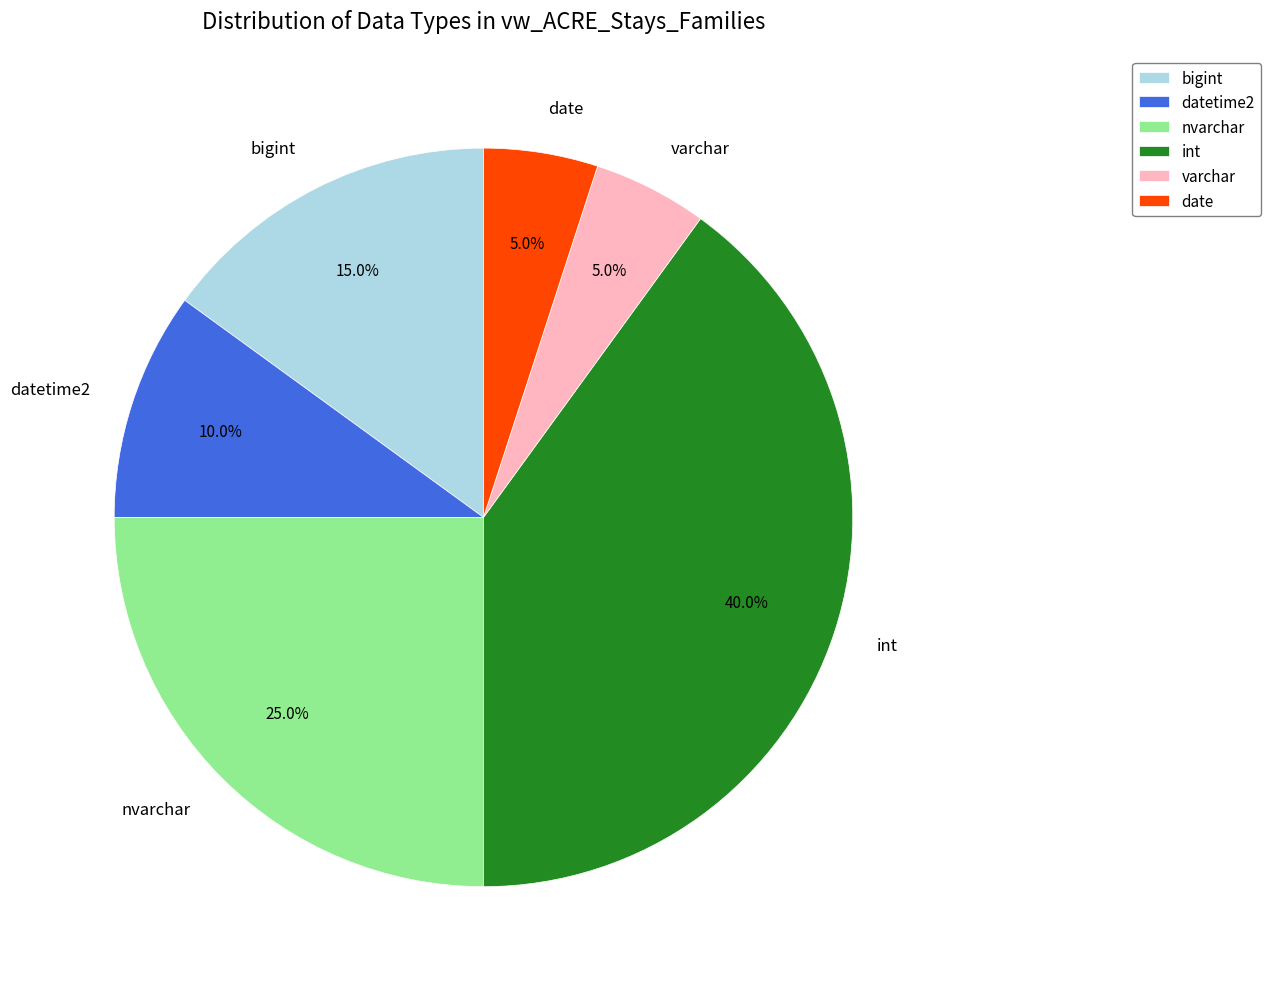

Count the number of slices in the pie.

6